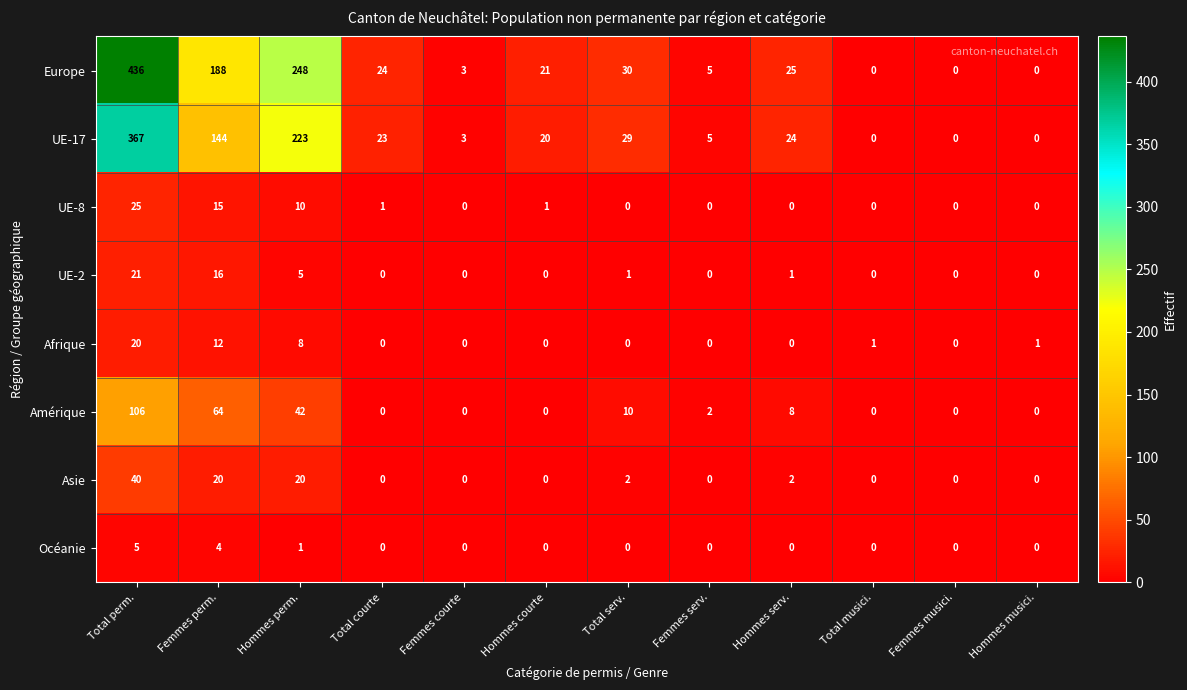

What is the sum of the Amérique values at Total perm. and Femmes serv.?

108